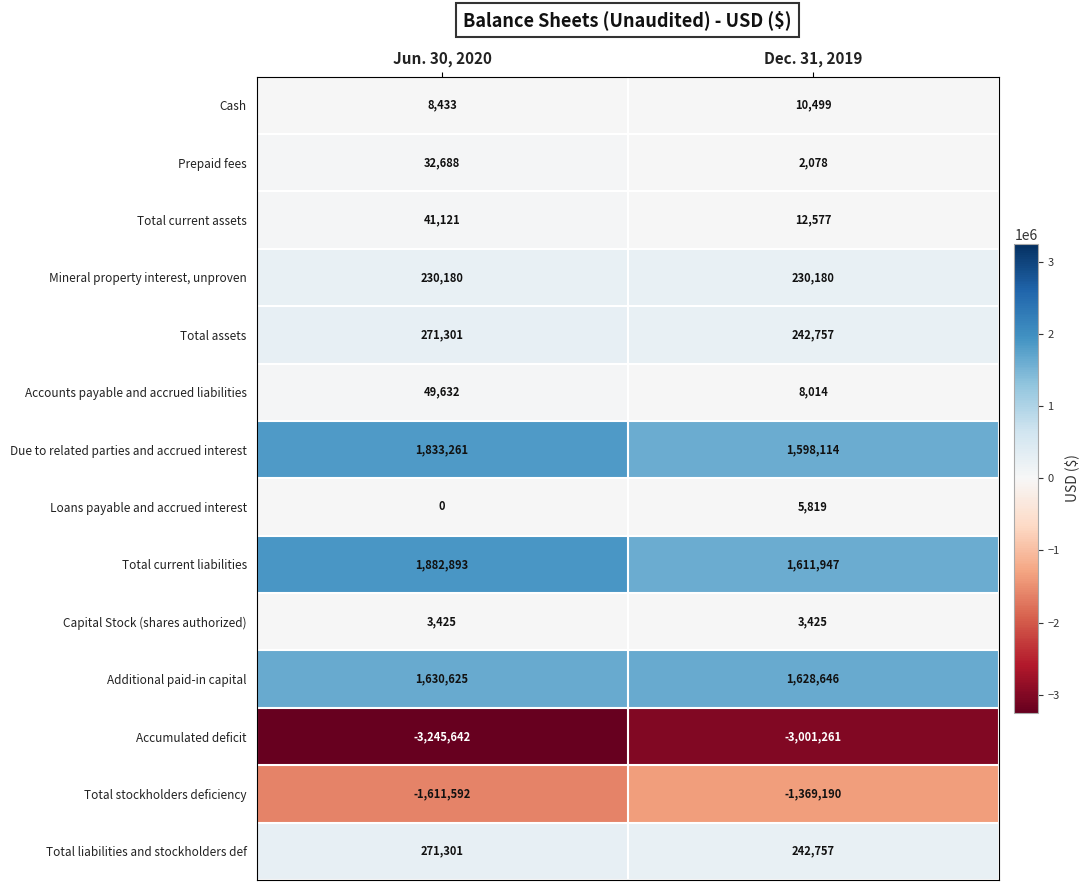

The value of Mineral property interest, unproven at Jun. 30, 2020 is 230180. True or false?

True